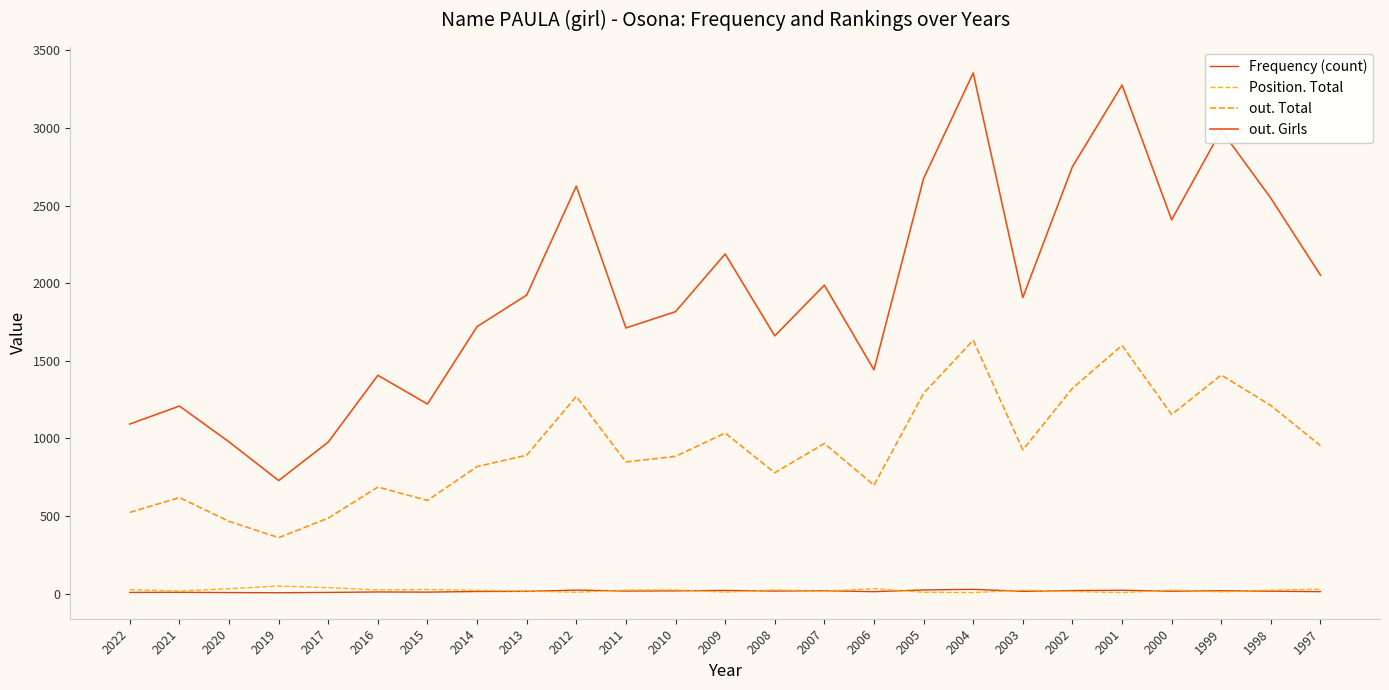

What is the total value across all series at 2020?

1479